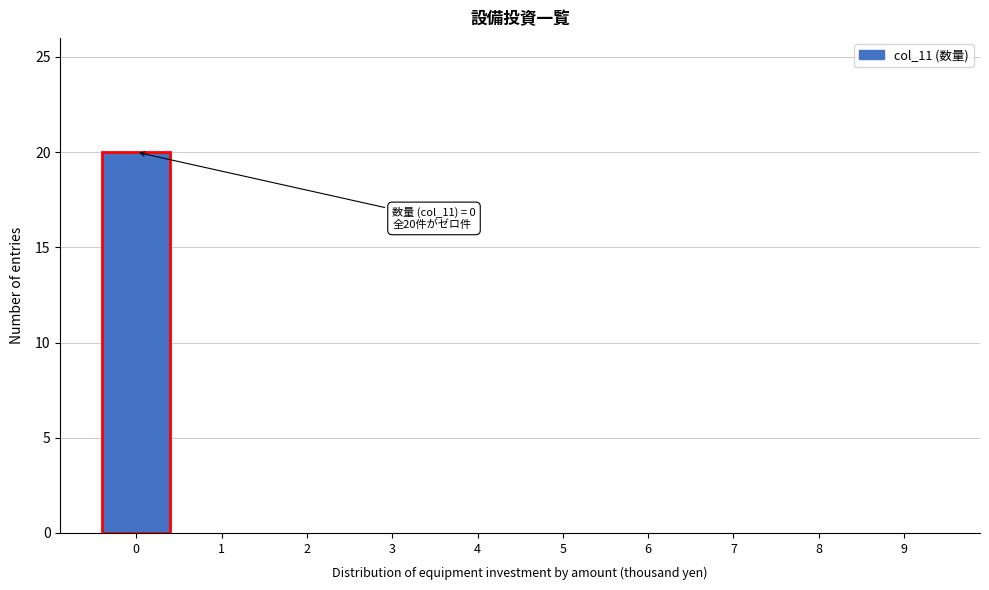

Reading left to right, extract all data points from this chart.

0=20	1=0	2=0	3=0	4=0	5=0	6=0	7=0	8=0	9=0